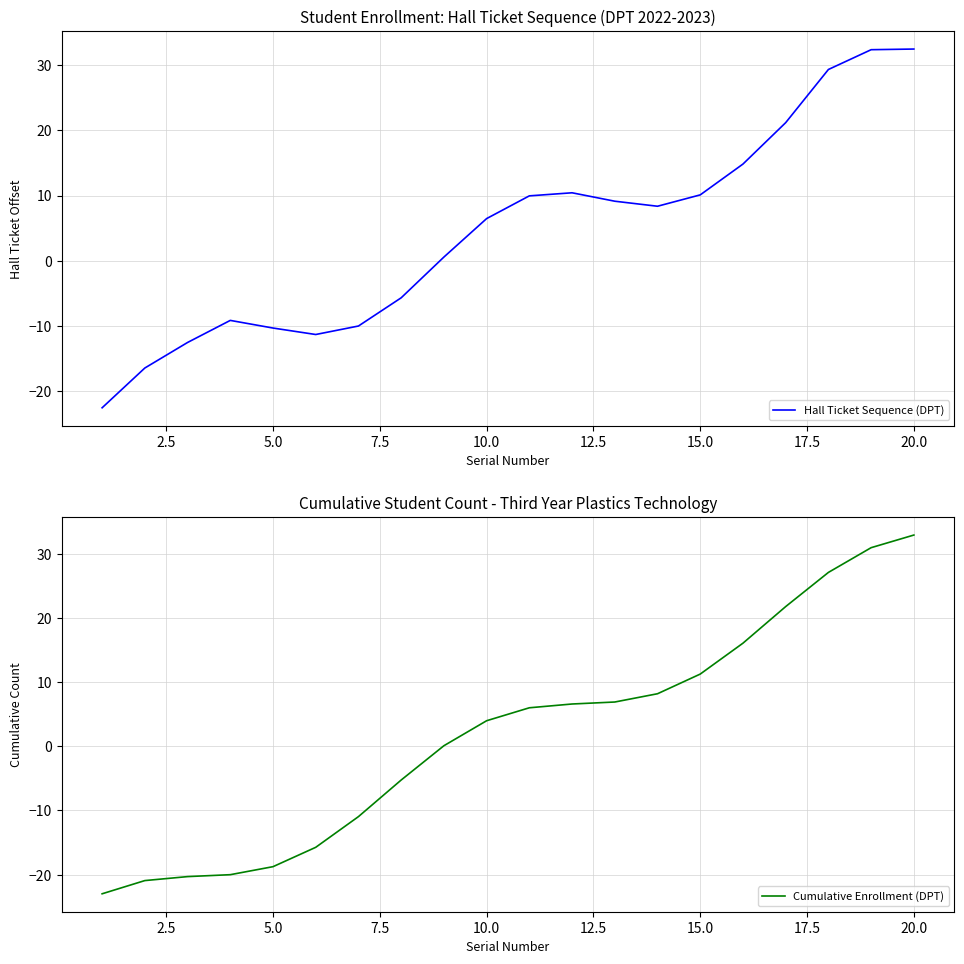

The Hall Ticket Sequence (DPT) series shows 10.1 at 15.0. True or false?

True